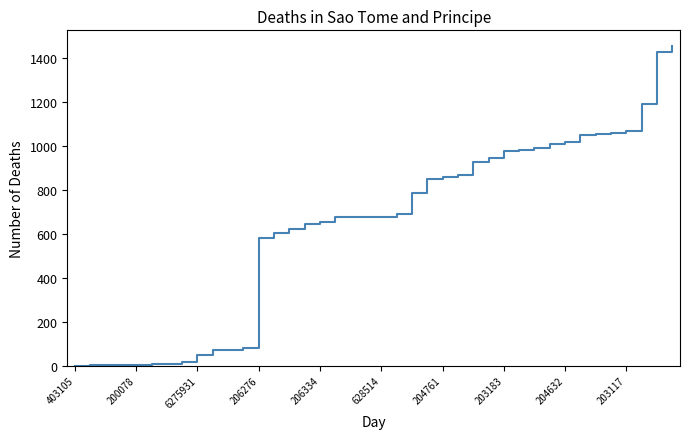

How many distinct data groups are displayed?

1